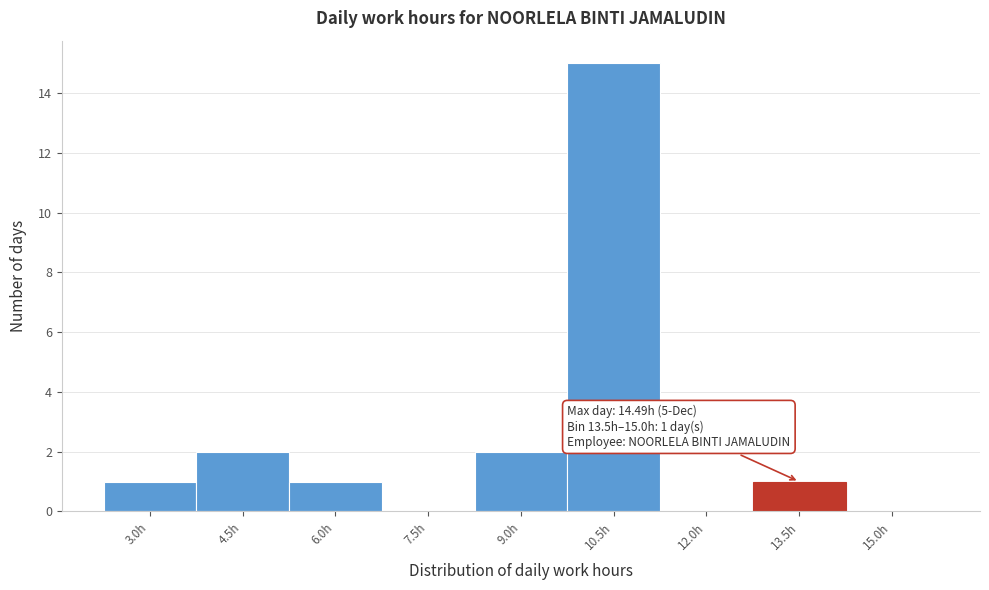

Reading left to right, list all the values displayed in this chart.

3.0h=1	4.5h=2	6.0h=1	7.5h=0	9.0h=2	10.5h=15	12.0h=0	13.5h=1	15.0h=0